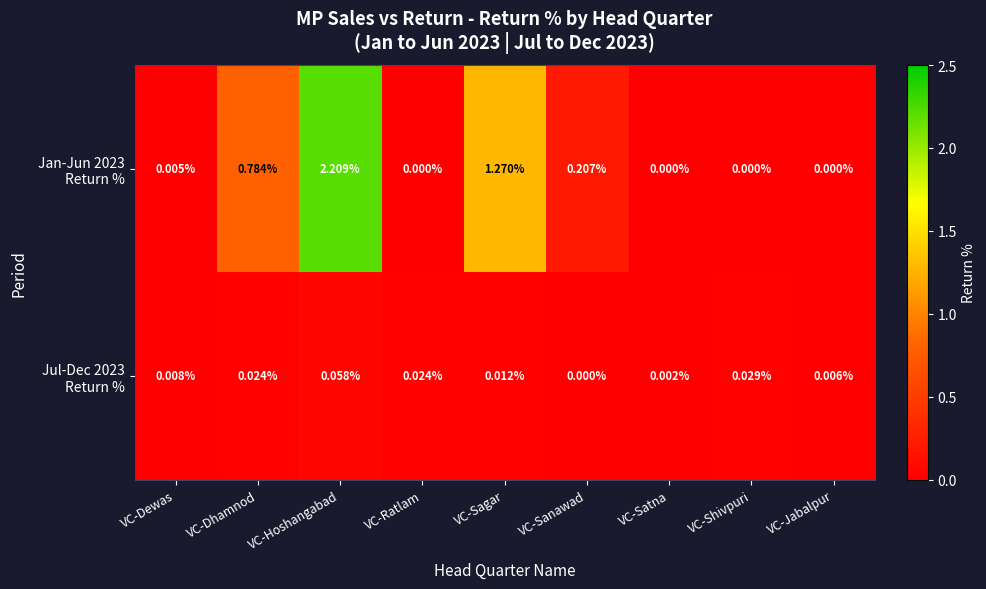

Which label corresponds to the largest value in the chart?

VC-Hoshangabad